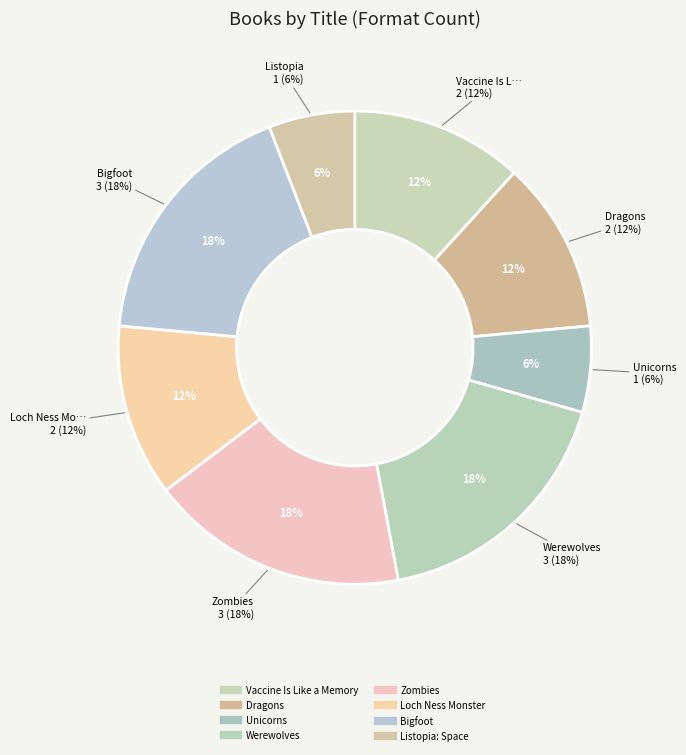

How many slices are in this pie chart?

8